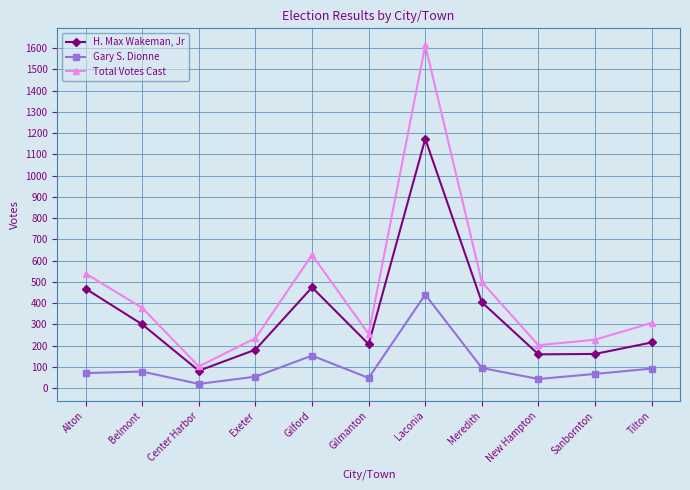

The Gary S. Dionne series shows 71 at Alton. True or false?

True